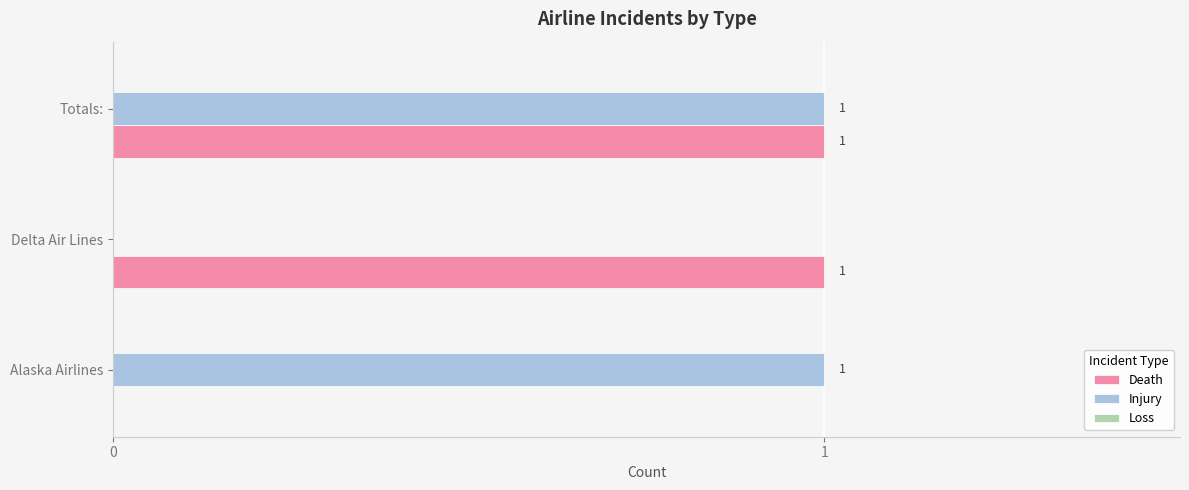

Between Alaska Airlines and Totals:, which series saw the biggest shift?

Death